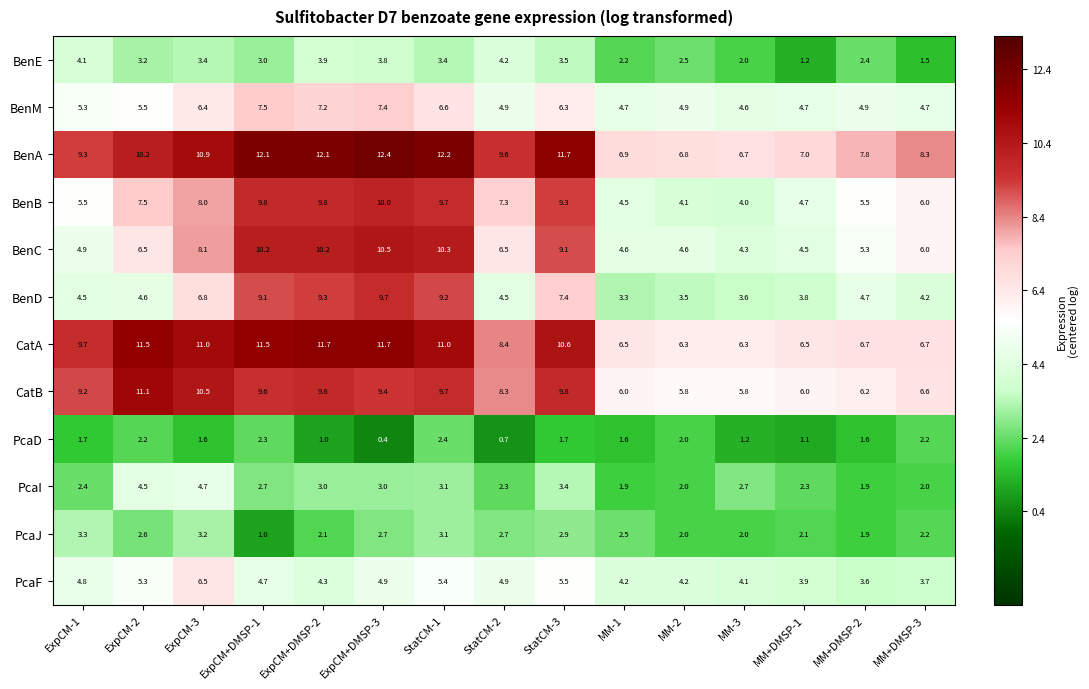

Which series has the widest spread of values?

BenD